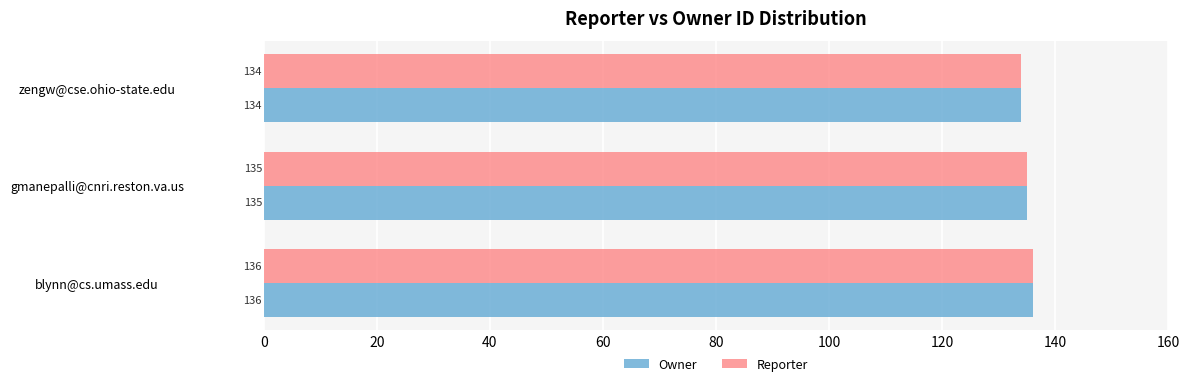

What is the greatest value displayed?

136